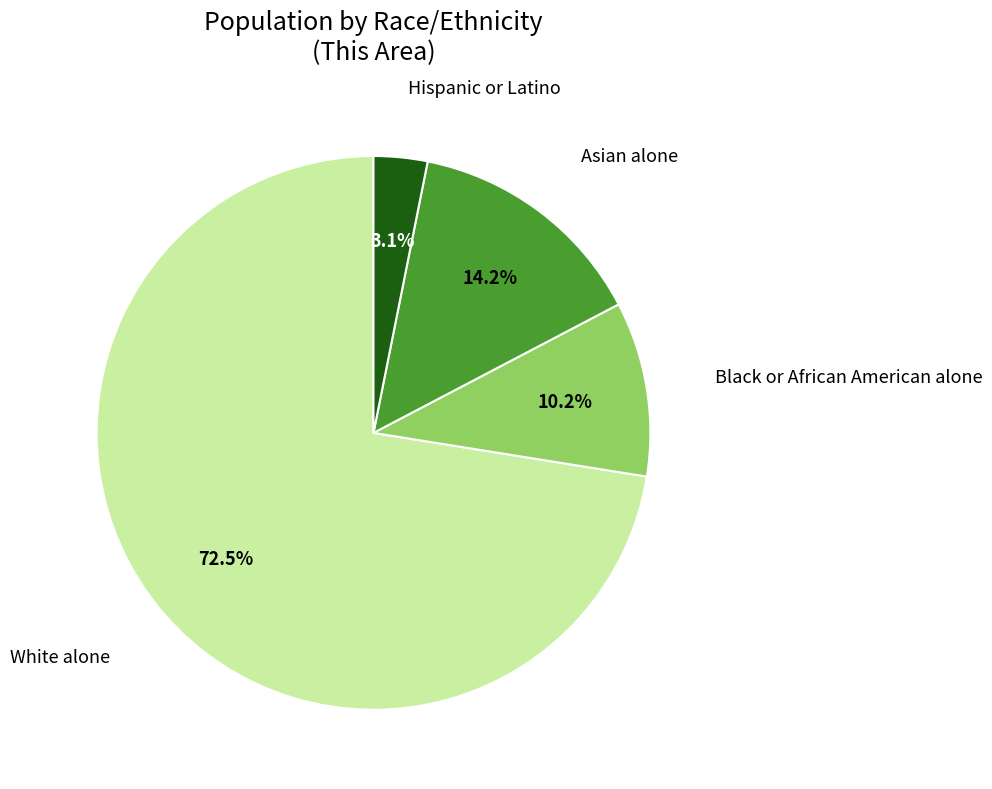

Does any single category account for the majority?

Yes